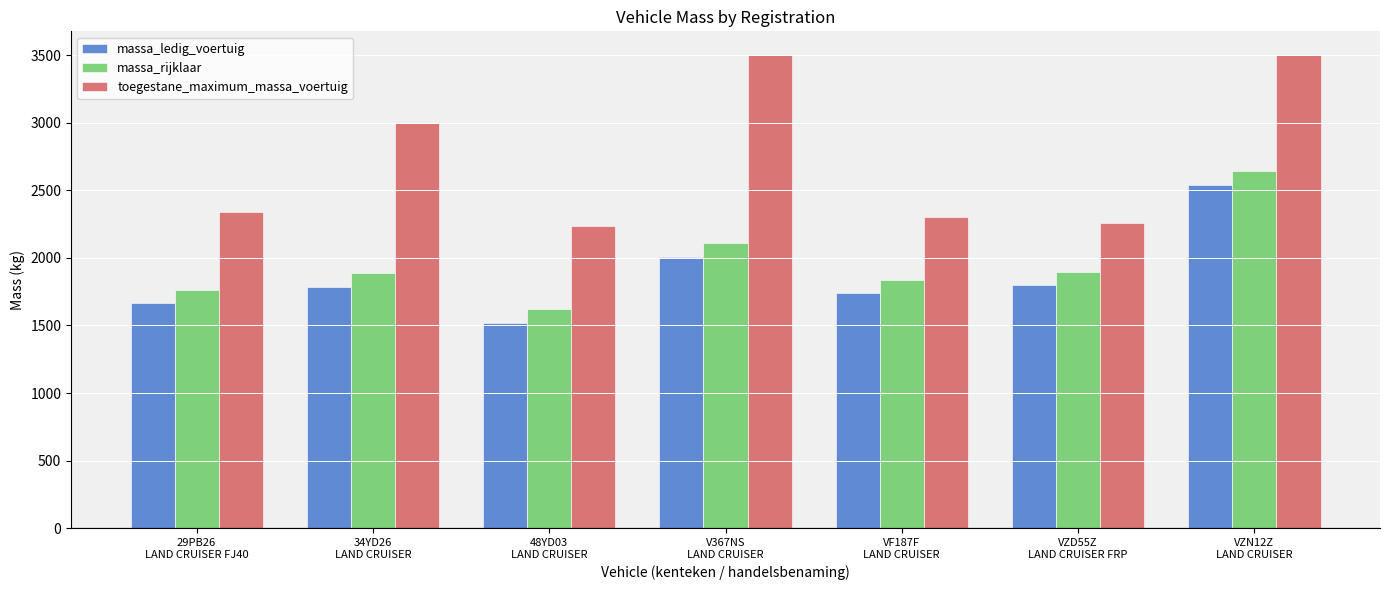

Which series has the largest range (max minus min)?

toegestane_maximum_massa_voertuig